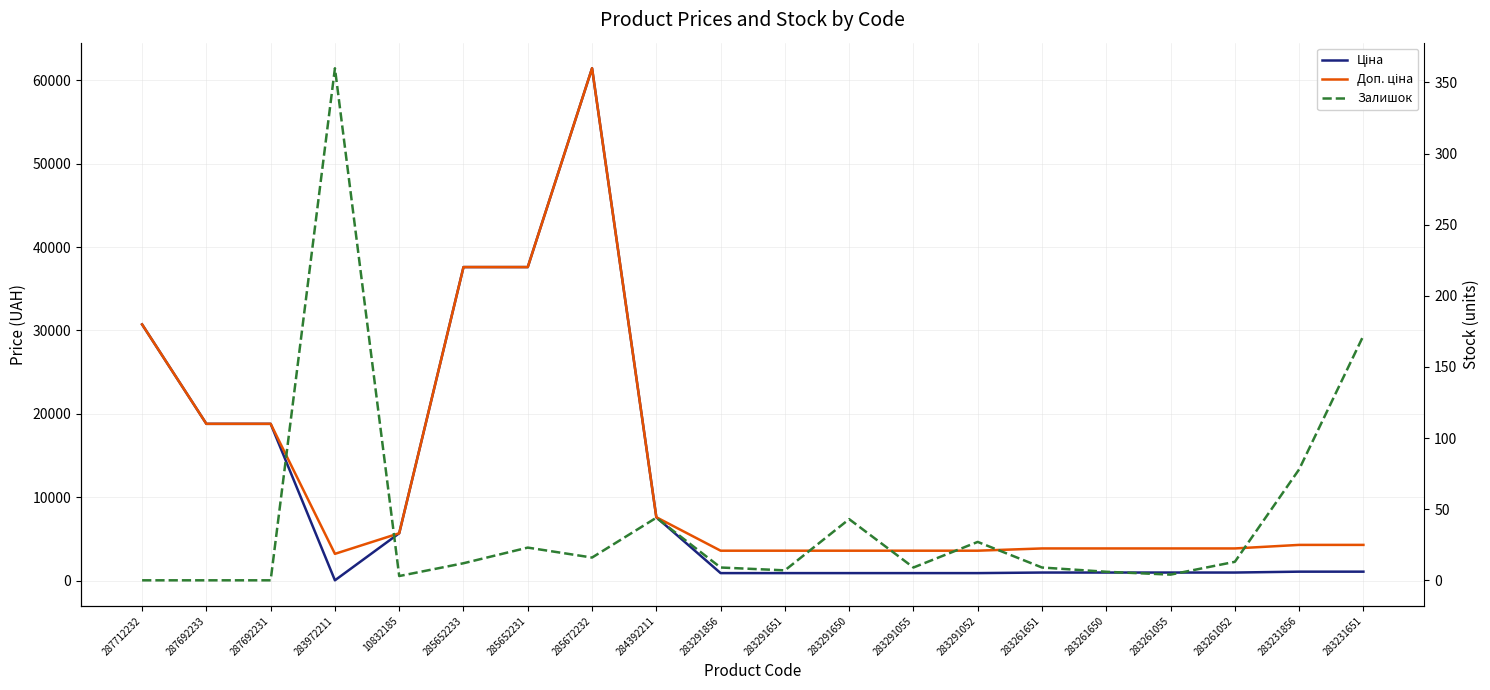

What is the difference between the second highest and minimum values in the Доп. ціна series?

34388.6